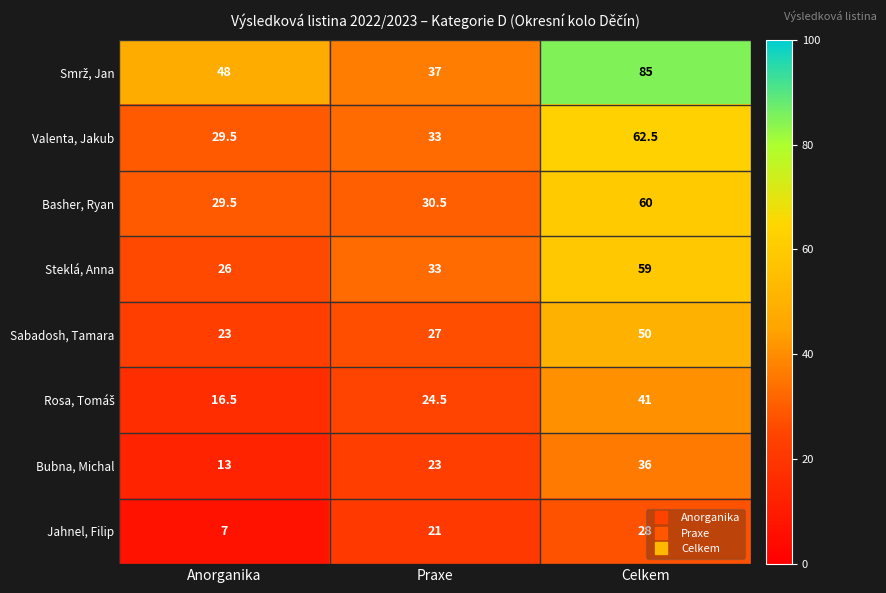

What is the sum of all Valenta, Jakub values?

125.0